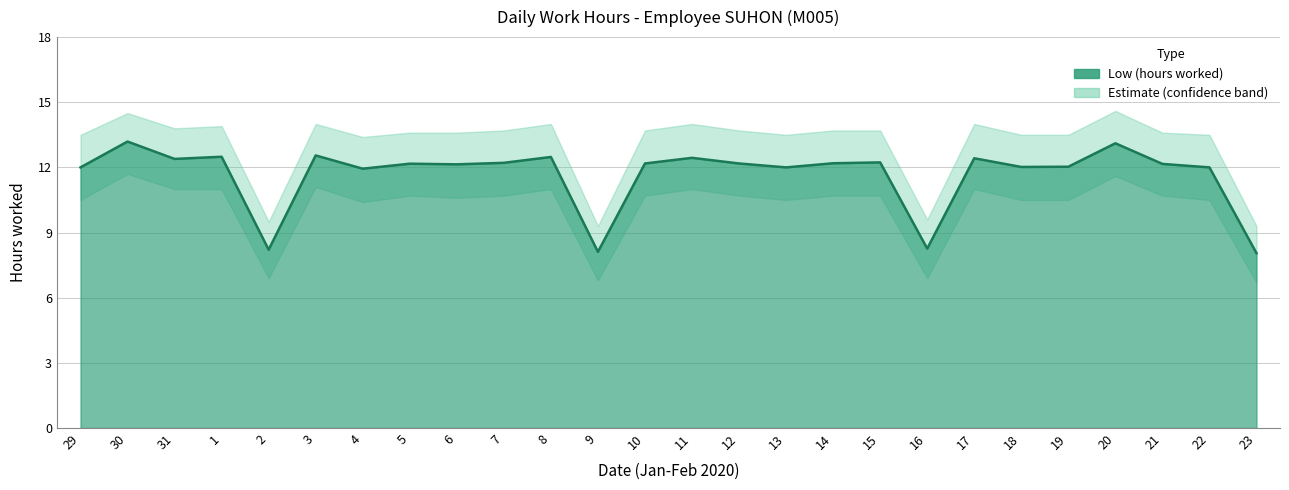

What is the label of the 10th point from the left?

7